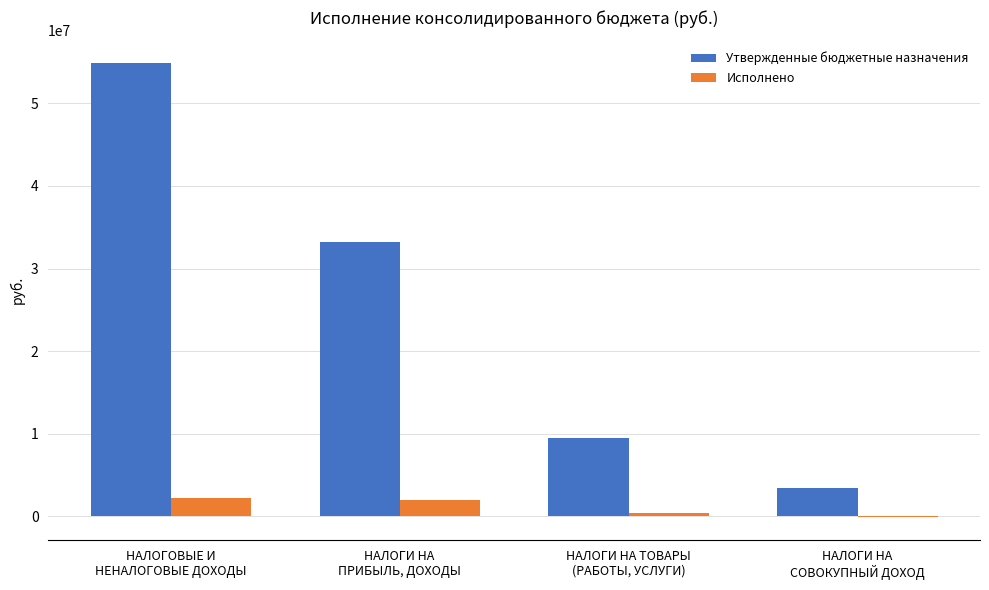

Does the chart contain stacked bars?

No